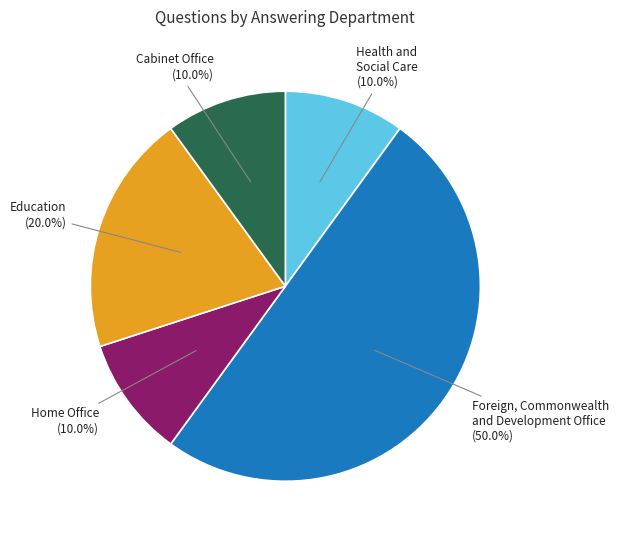

How much of the chart is everything except Cabinet Office?

90.0%